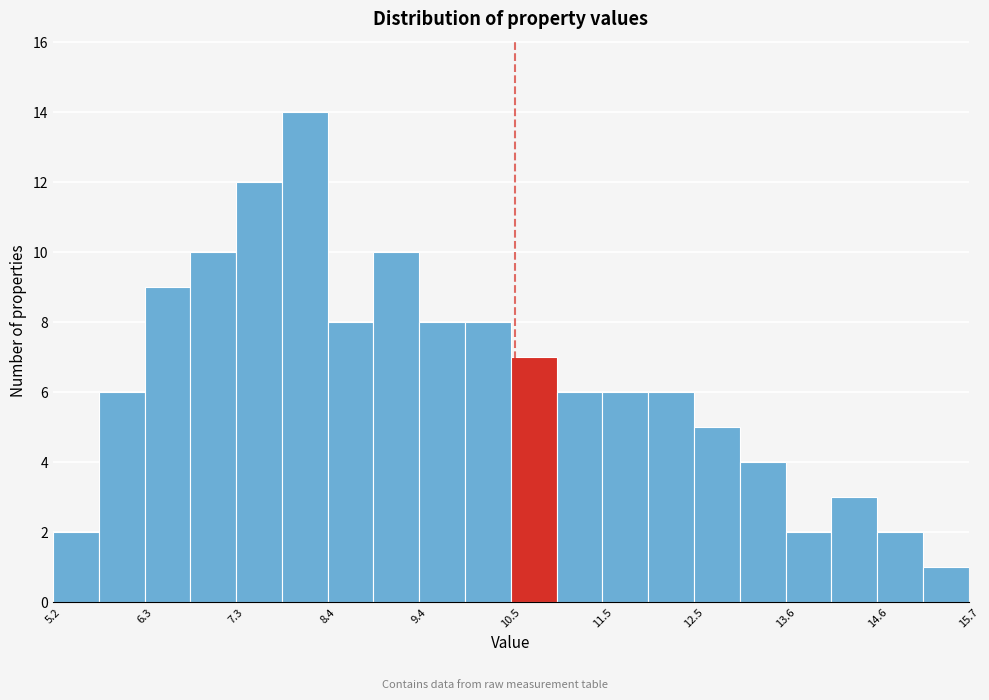

Around what value on the x-axis is the tallest bar? Give the approximate position of its centre, as read against the axis.

8.2